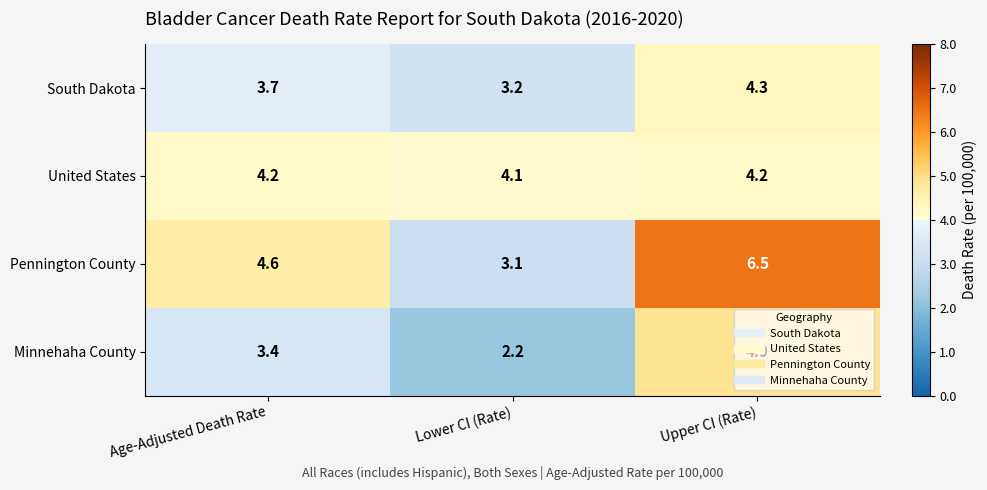

What is the greatest value displayed?

6.5